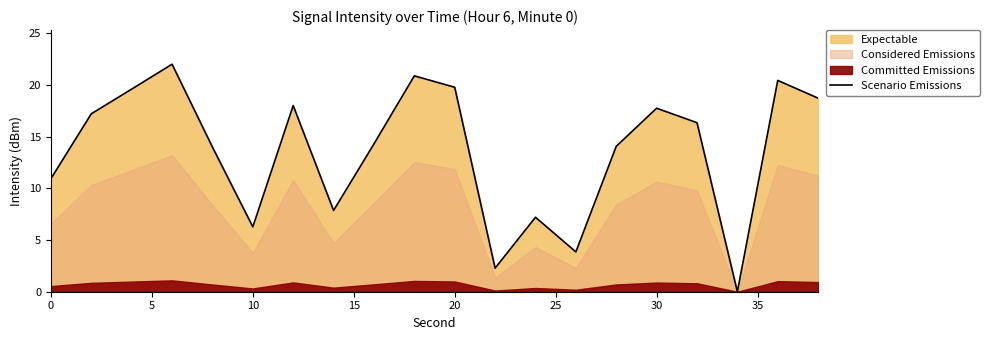

True or false: Scenario Emissions has a value of 17.7 at 30.

True